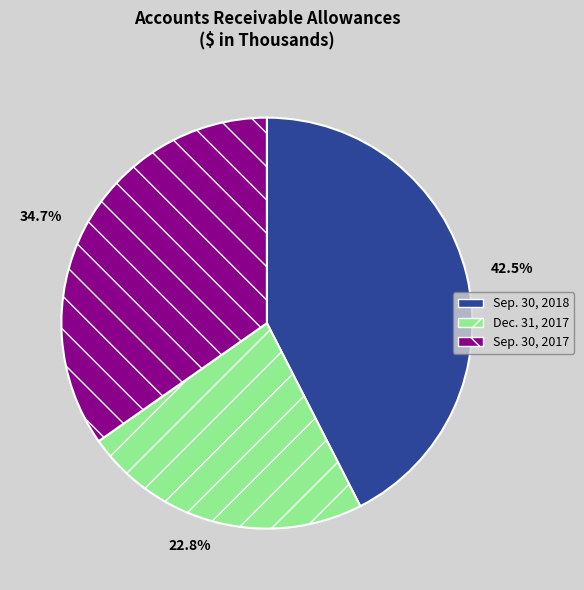

Which category has the biggest portion of the pie?

Sep. 30, 2018